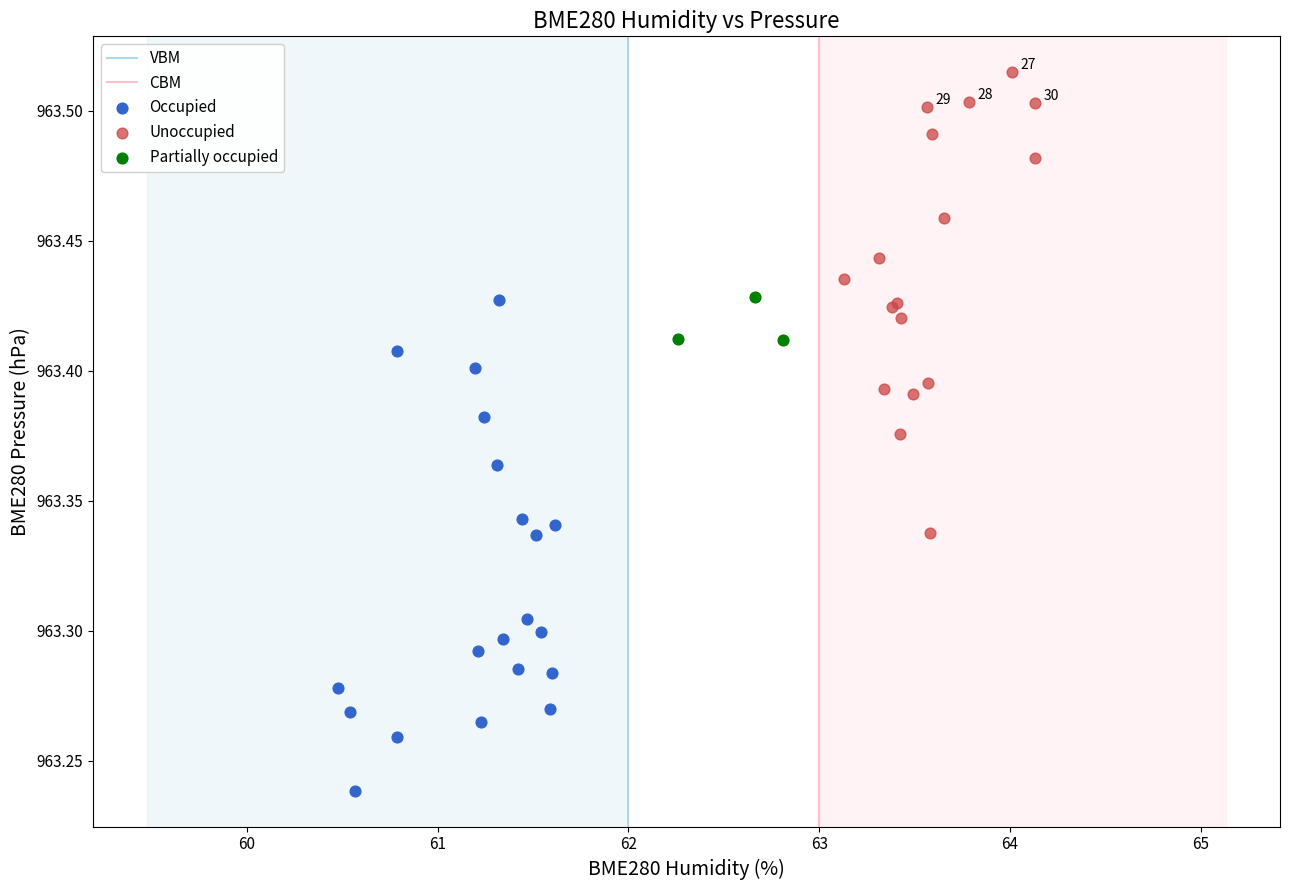

Which series contains the highest Y value?

Unoccupied